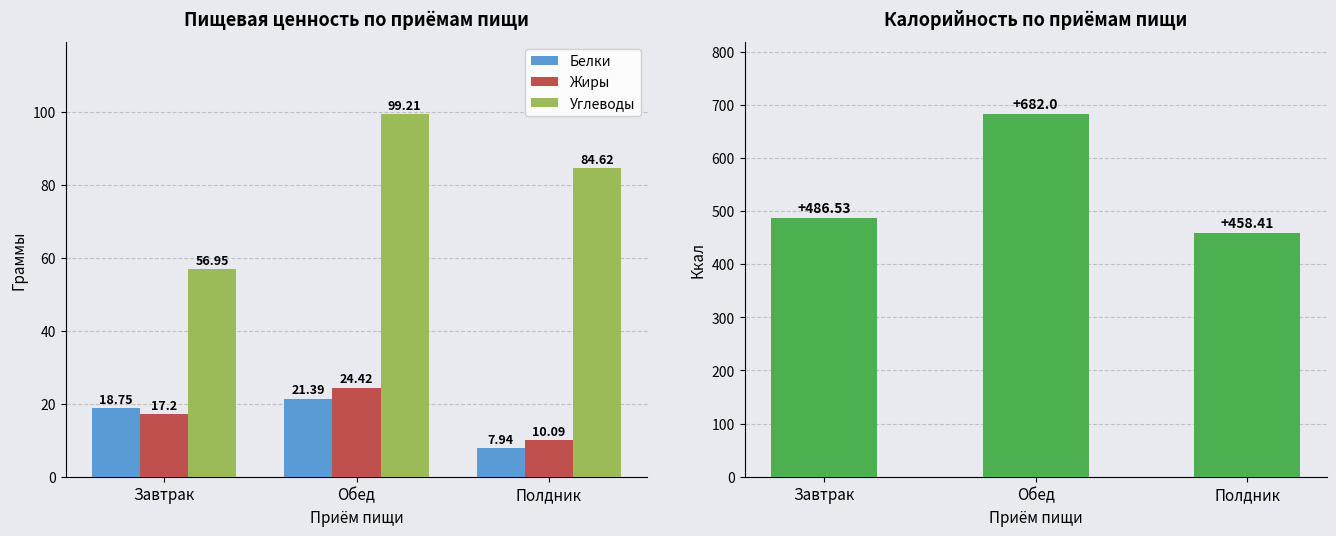

How many values in the Калорийность series exceed 486?

2